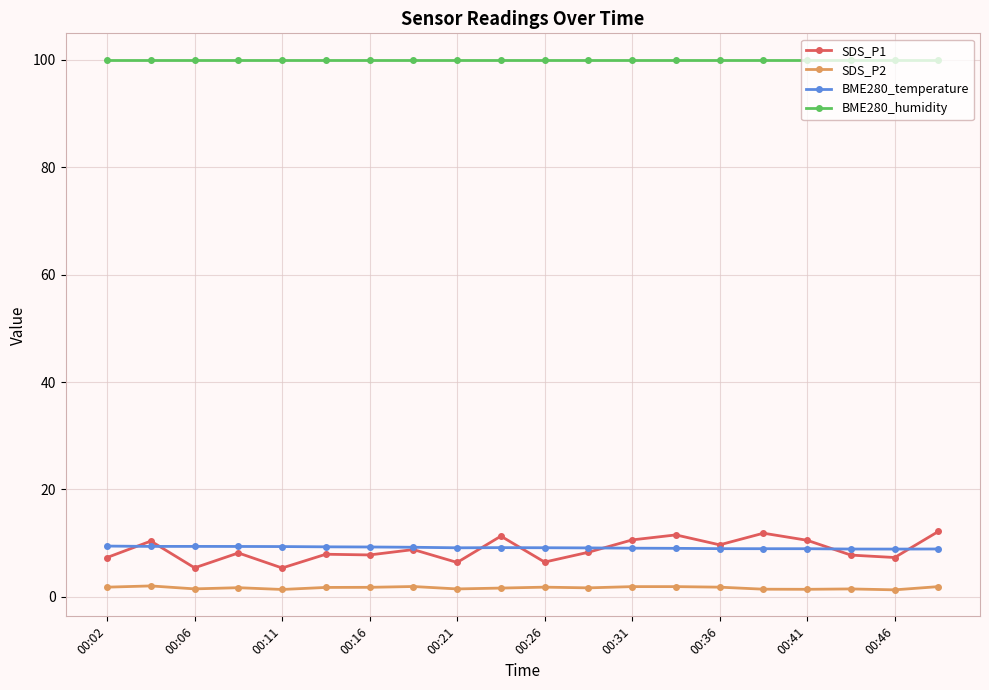

Count the number of categories in the chart.

20